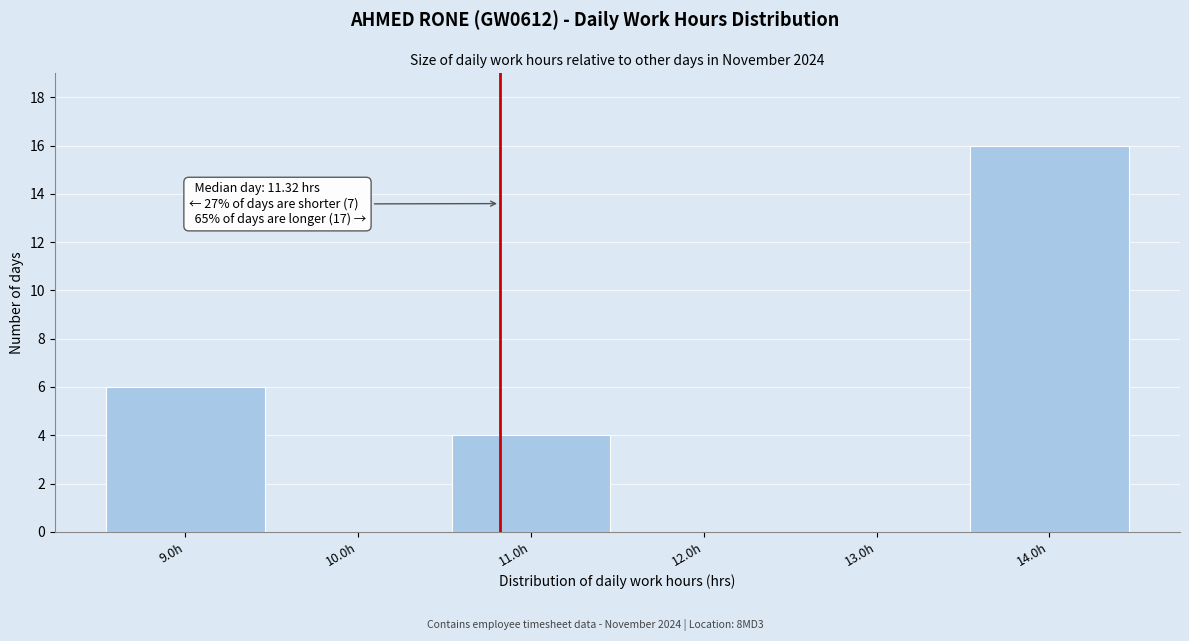

Reading left to right, extract all data points from this chart.

9.0h=6	10.0h=0	11.0h=4	12.0h=0	13.0h=0	14.0h=16